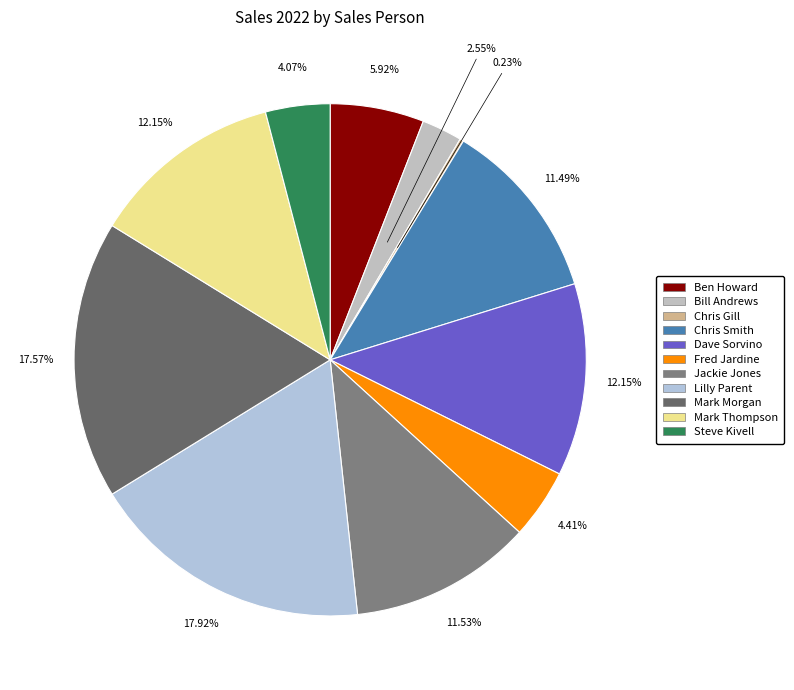

Approximately how many times larger is the value at Ben Howard compared to Mark Thompson?

0.5